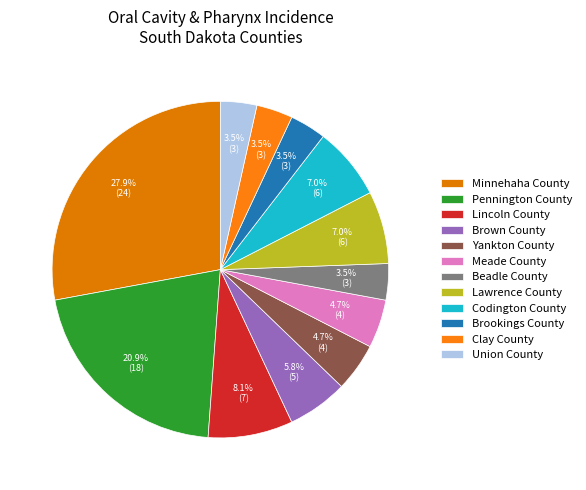

What is the change in value from Pennington County to Clay County?

-15